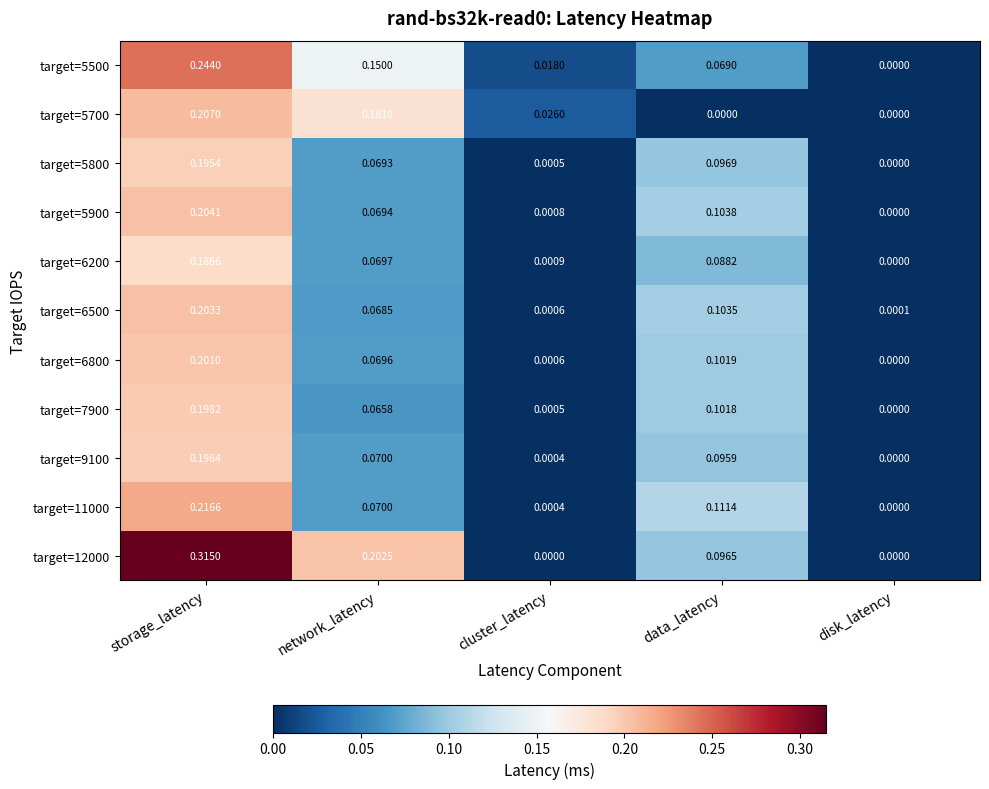

Is the value of target=9100 at disk_latency greater than the value of target=5900 at data_latency?

No